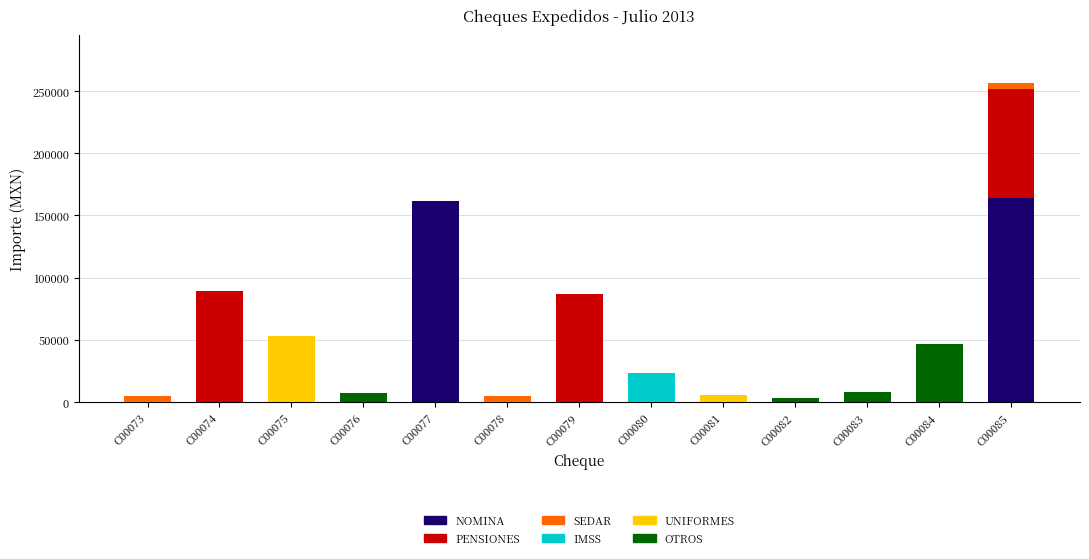

What is the highest value of the NOMINA series?

164286.0